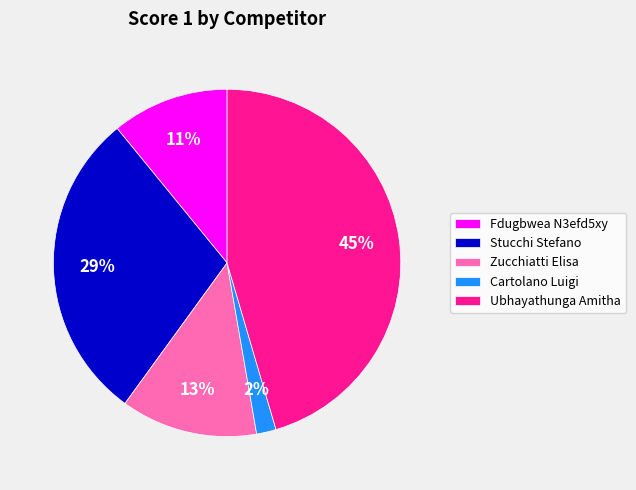

Combined, do Cartolano Luigi and Fdugbwea N3efd5xy account for over 50%?

No